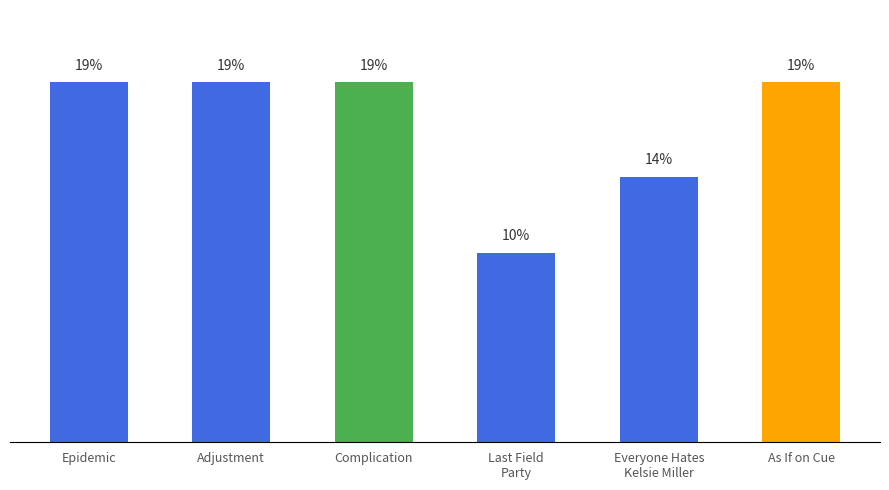

True or false: the data shows 32 at Complication.

False